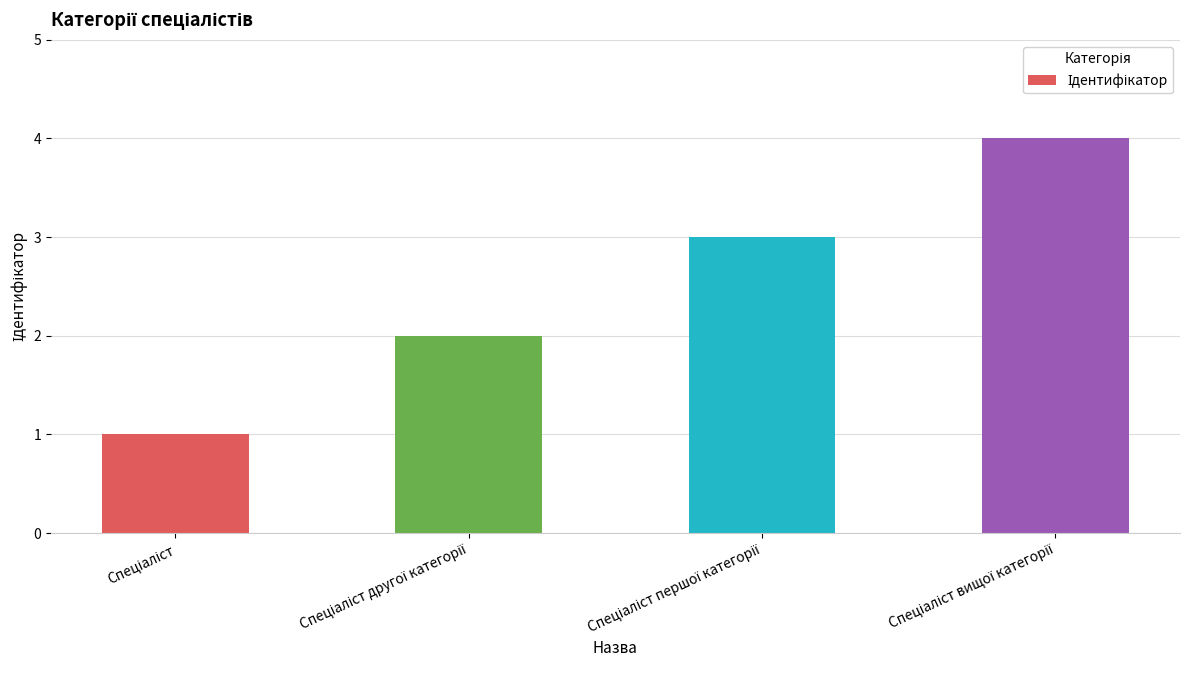

What is the maximum value shown in the chart?

4